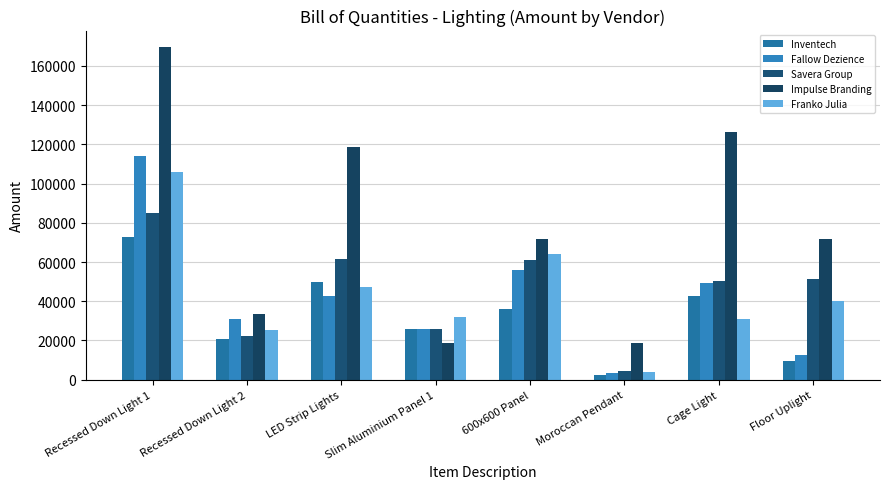

What position from the left is Recessed Down Light 1?

1